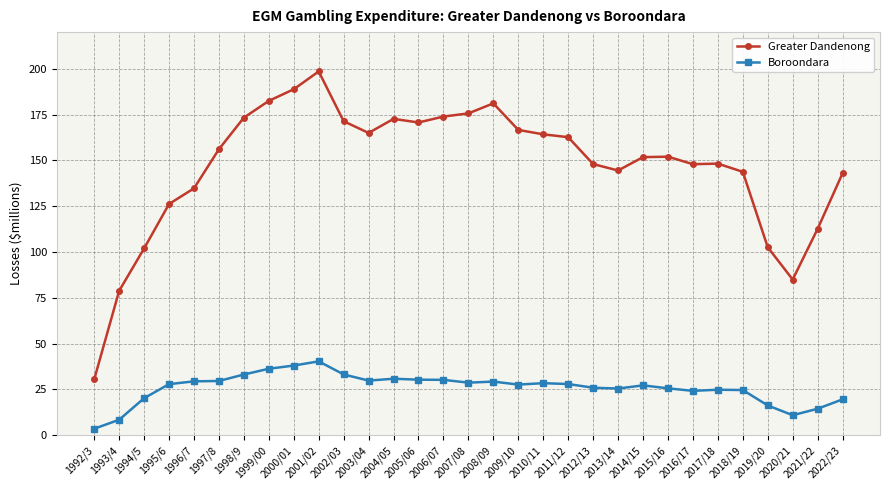

The value of Boroondara at 1994/5 is 20.2. True or false?

True